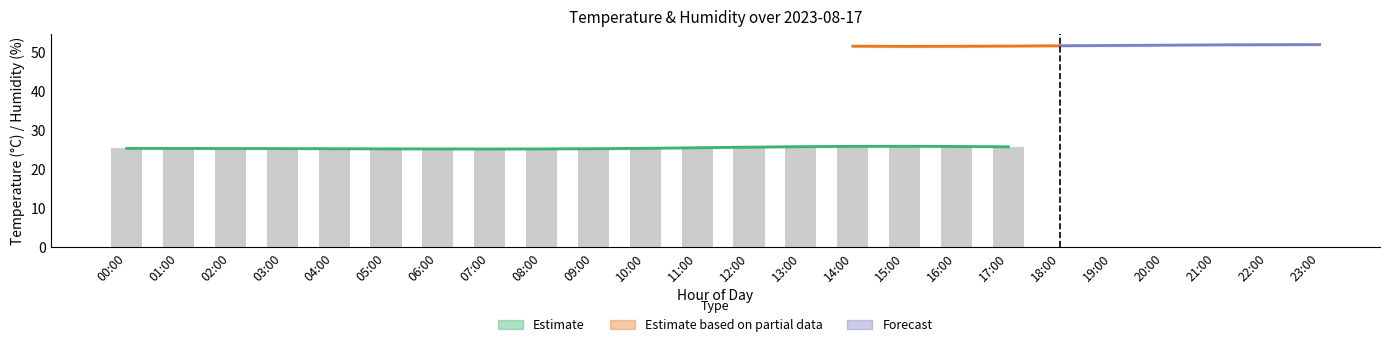

What is the difference between the second highest and minimum values?

0.8